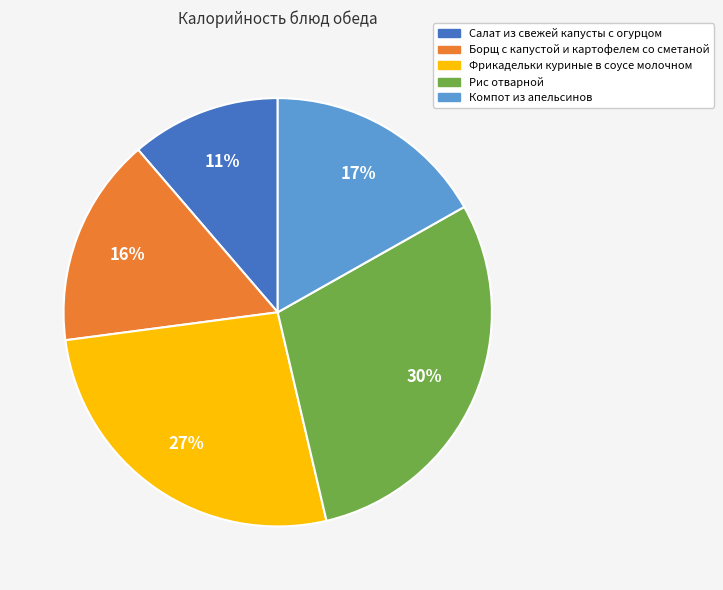

Which has a higher value, Рис отварной or Салат из свежей капусты с огурцом?

Рис отварной